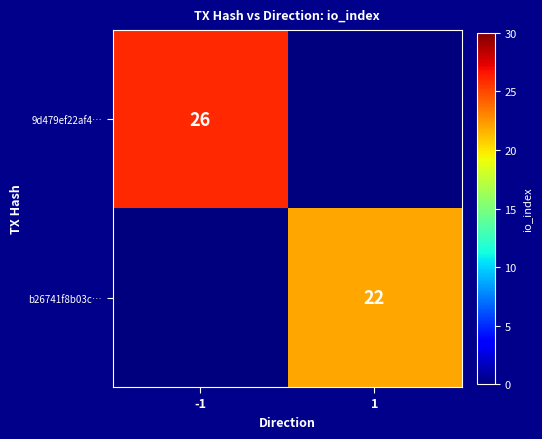

Is the value of 9d479ef22af4… at -1 greater than the value of b26741f8b03c… at 1?

Yes